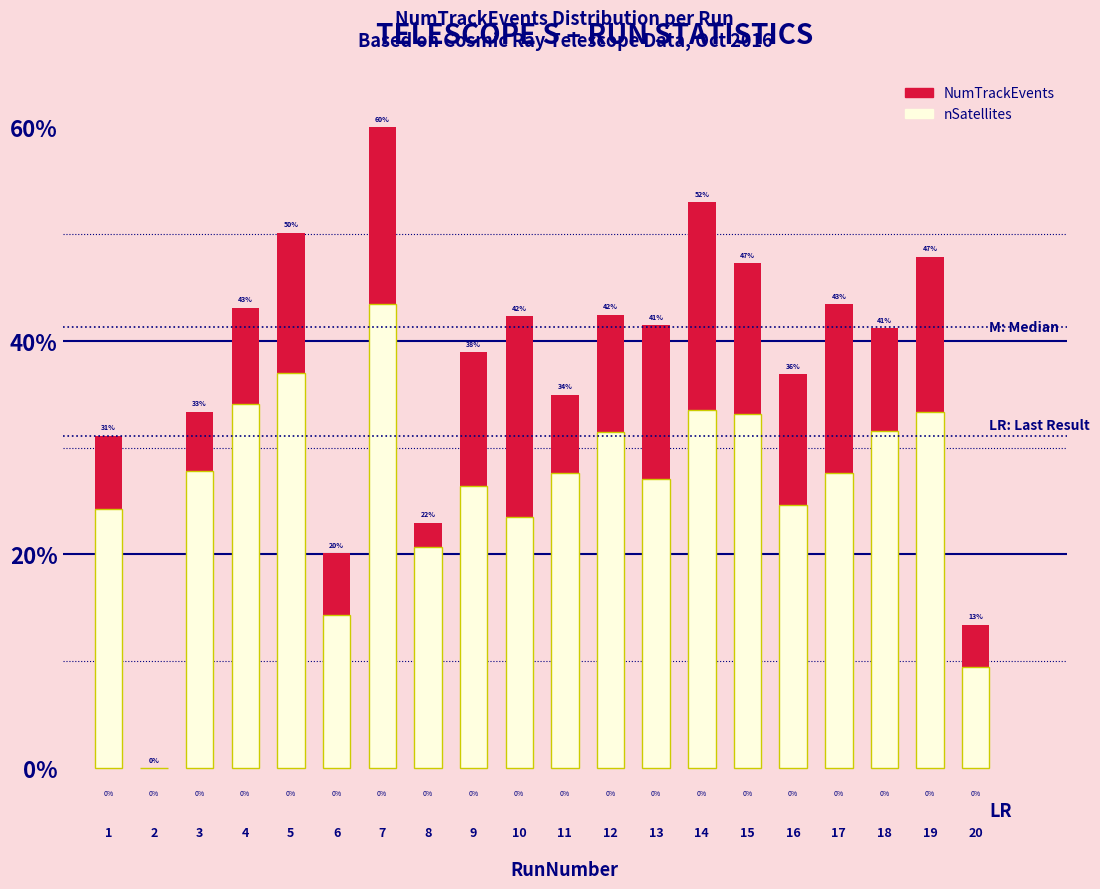

The value of NumTrackEvents at 9 is 9.3. True or false?

False